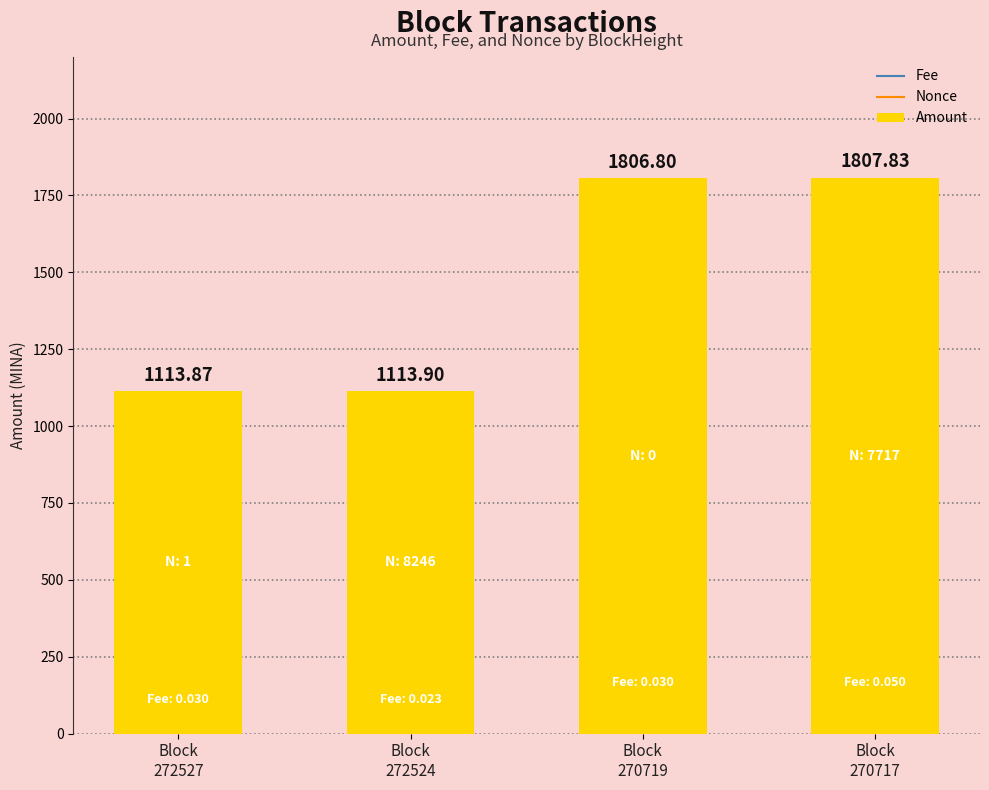

Rank the categories by value from lowest to highest.

Block
272527, Block
272524, Block
270719, Block
270717